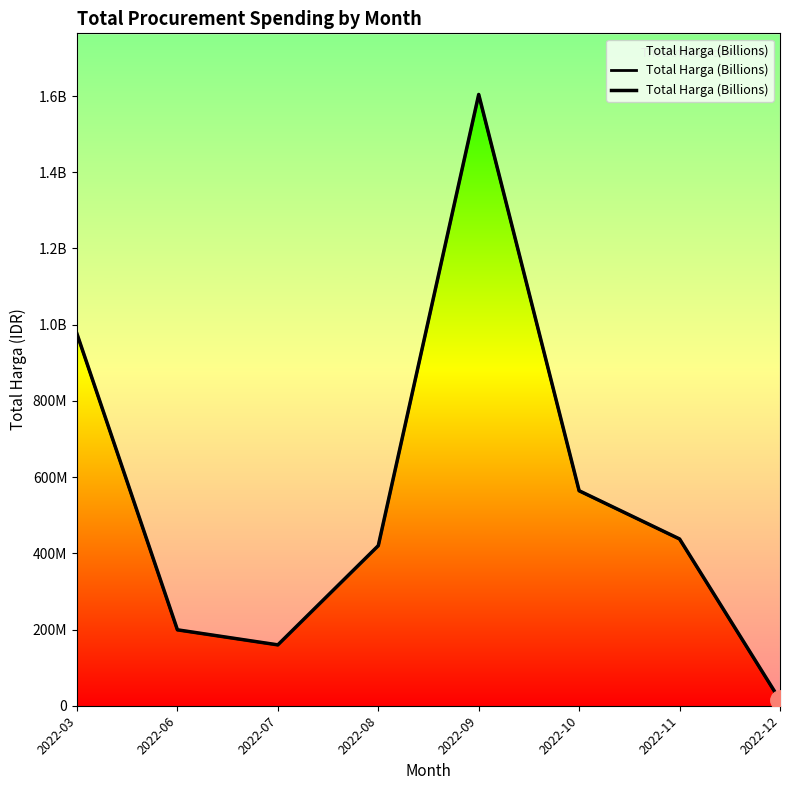

Reading left to right, list all the values displayed in this chart.

2022-03=975830025	2022-06=199200000	2022-07=159750000	2022-08=420075000	2022-09=1604159000	2022-10=564171150	2022-11=437660000	2022-12=14750000